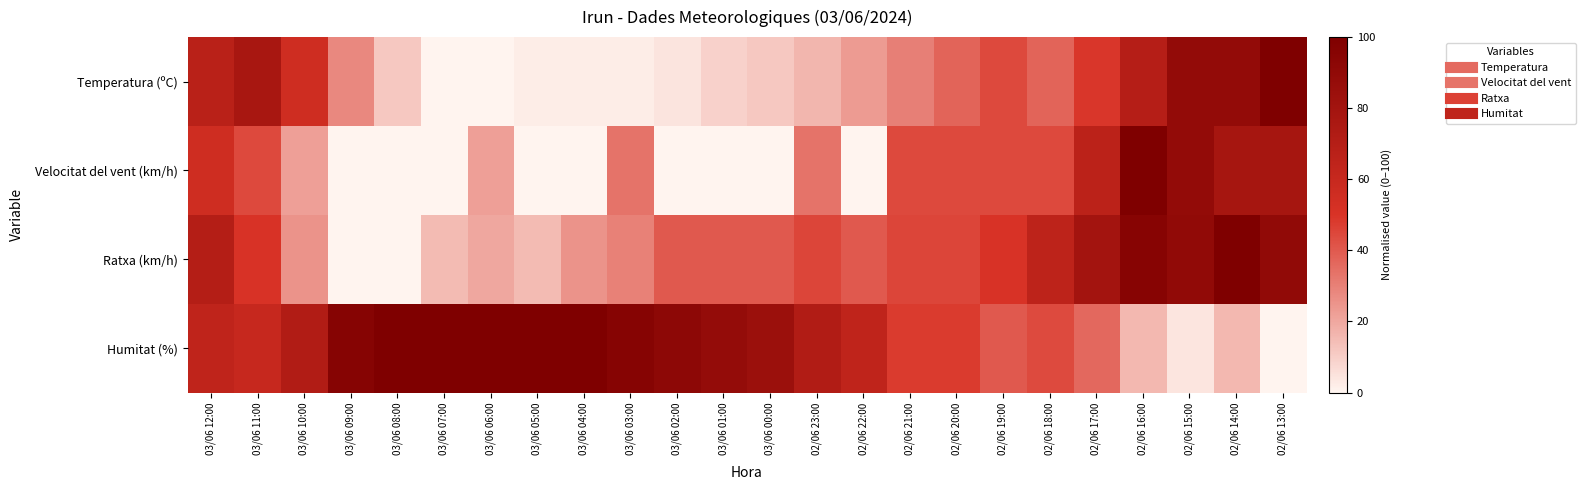

How many distinct data groups are displayed?

4